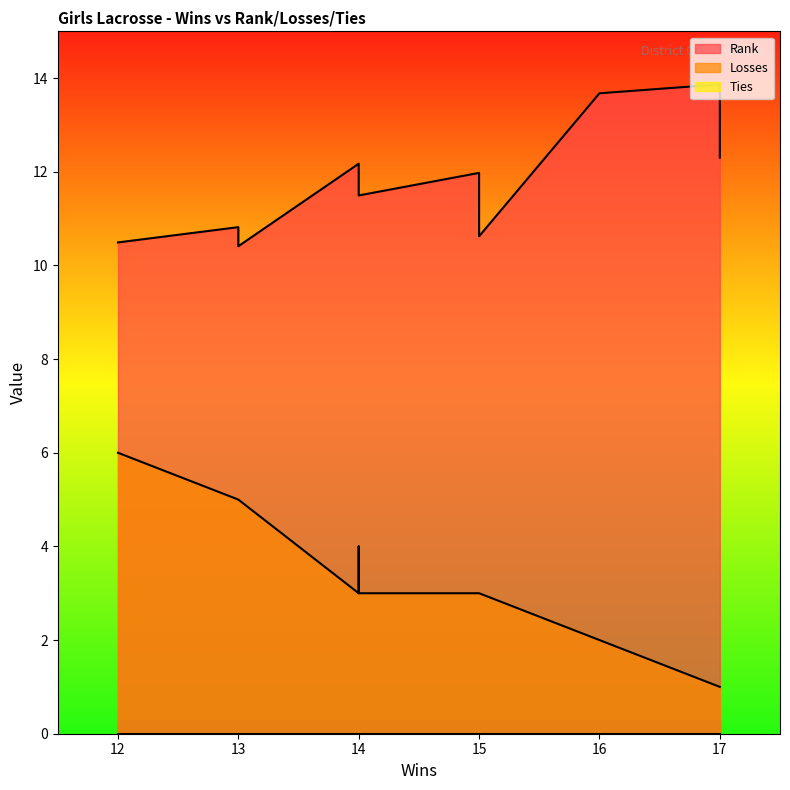

Which category has the highest value in the Losses series?

12